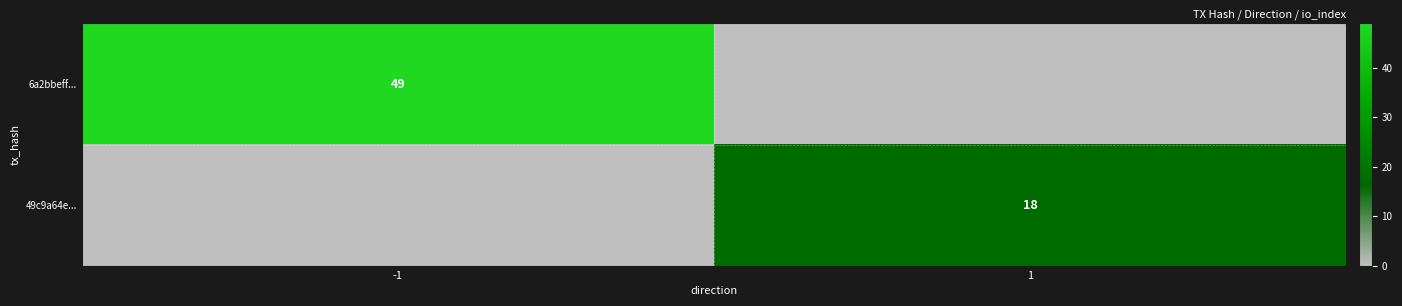

The value of 6a2bbeff... at -1 is 25. True or false?

False